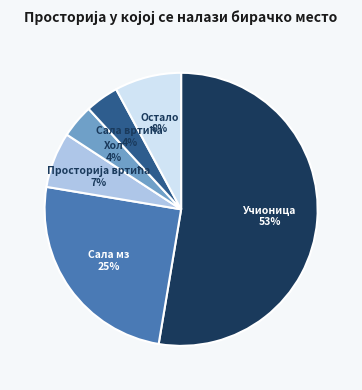

To the nearest percent, what is the average slice percentage?

17%